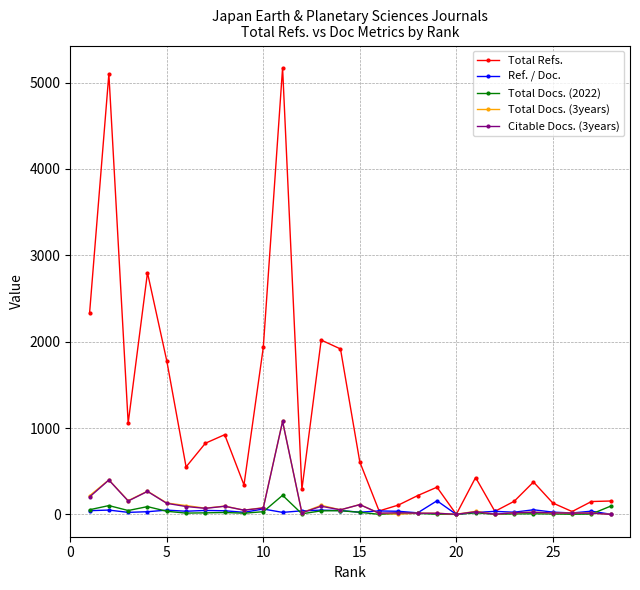

Which series has the largest range (max minus min)?

Total Refs.